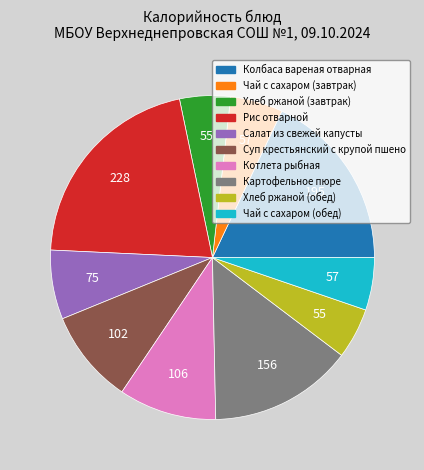

Which slice is the largest?

Рис отварной